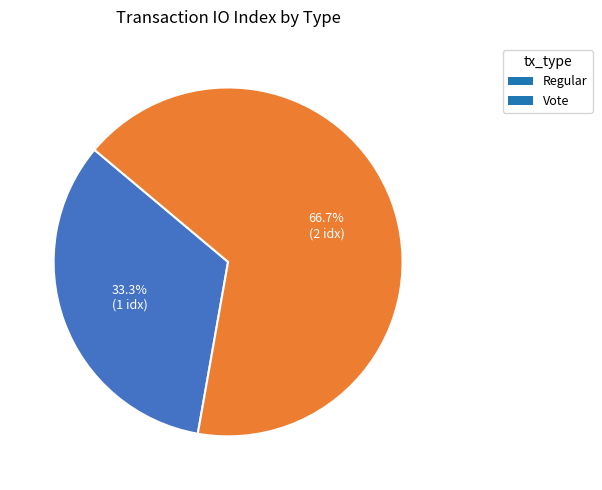

Is there any slice that represents more than half of the pie?

Yes